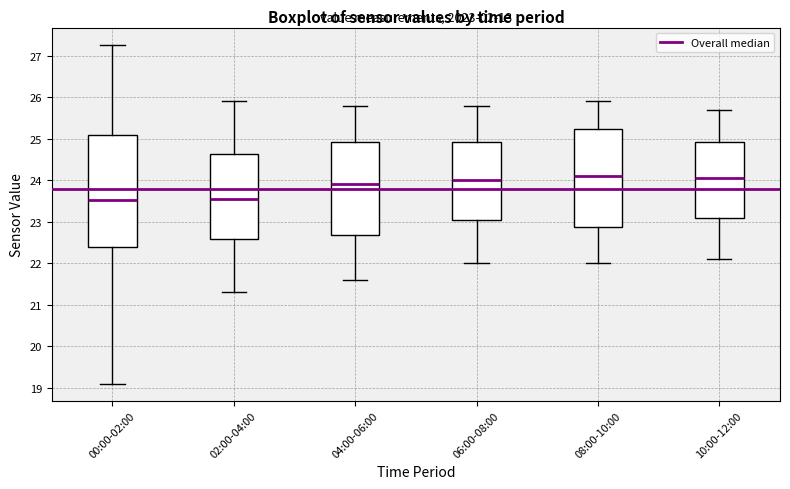

Reading left to right, read every box against the y-axis: the position of its median line, the range the box covers, and the ends of its whiskers. The values are not printed on the chart, so give them approximately, as read against the axis.

00:00-02:00: median 23.5, box 22.4 to 25.1, whiskers 19.1 to 27.3
02:00-04:00: median 23.6, box 22.6 to 24.6, whiskers 21.3 to 25.9
04:00-06:00: median 23.9, box 22.7 to 24.9, whiskers 21.6 to 25.8
06:00-08:00: median 24.0, box 23.1 to 24.9, whiskers 22.0 to 25.8
08:00-10:00: median 24.1, box 22.9 to 25.2, whiskers 22.0 to 25.9
10:00-12:00: median 24.1, box 23.1 to 24.9, whiskers 22.1 to 25.7